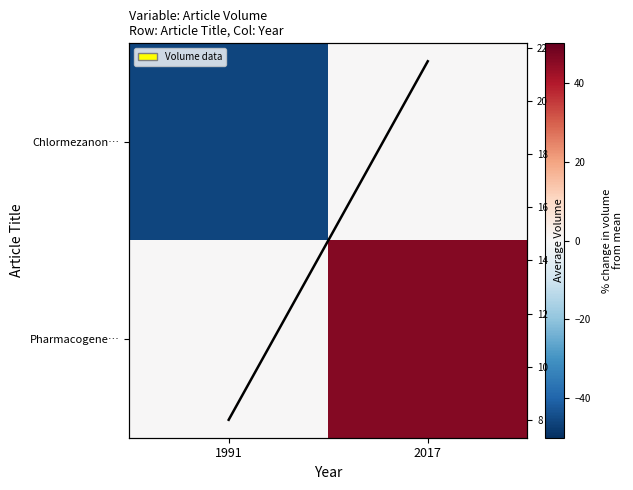

Which has a higher value, 2017 or 1991?

2017